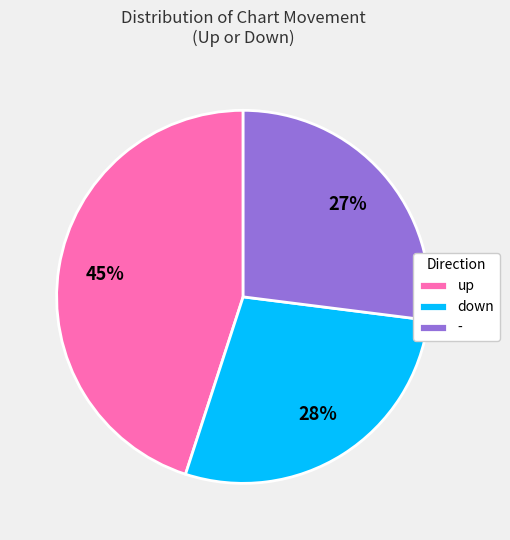

What percentage is the up slice, to the nearest percent?

45%